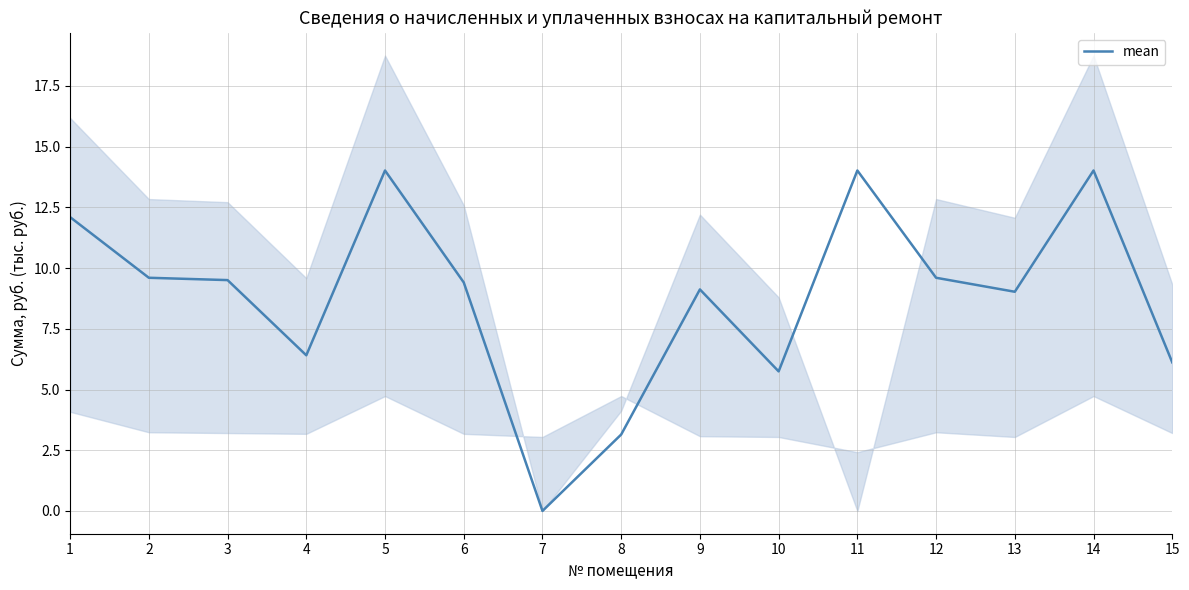

What is the value of the 8th point from the left?

3.1